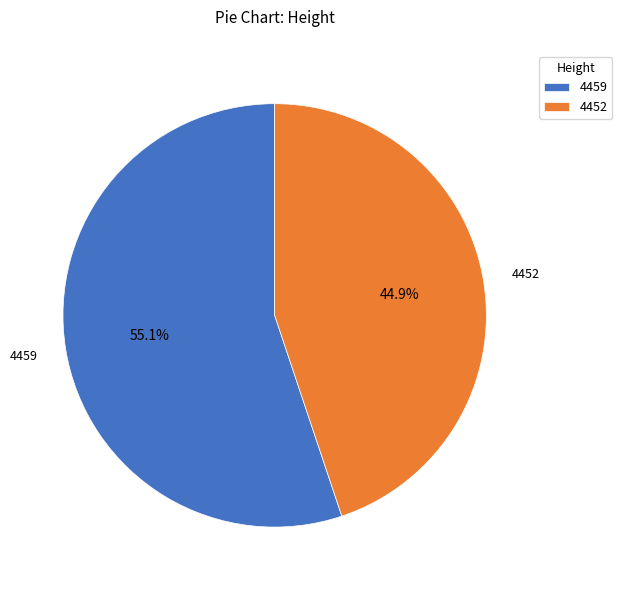

The 4452 slice represents 45% of the pie. True or false?

True